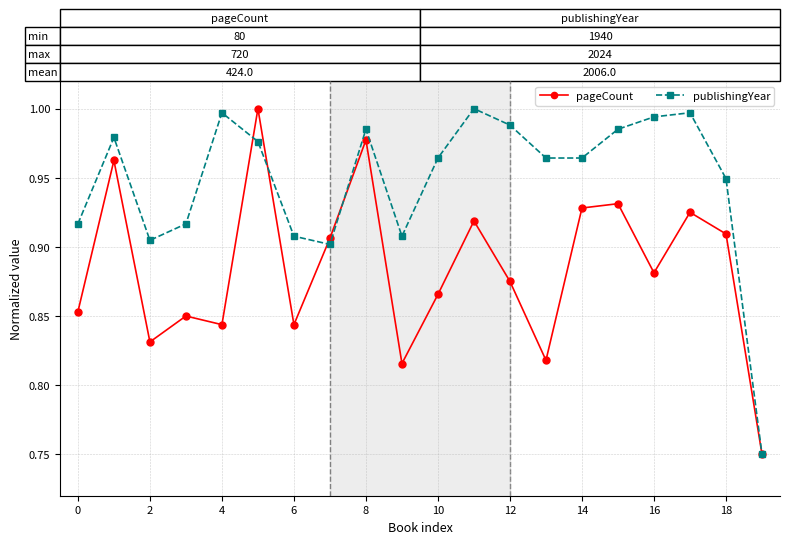

What is the difference between the maximum and second lowest values in the pageCount series?

0.2